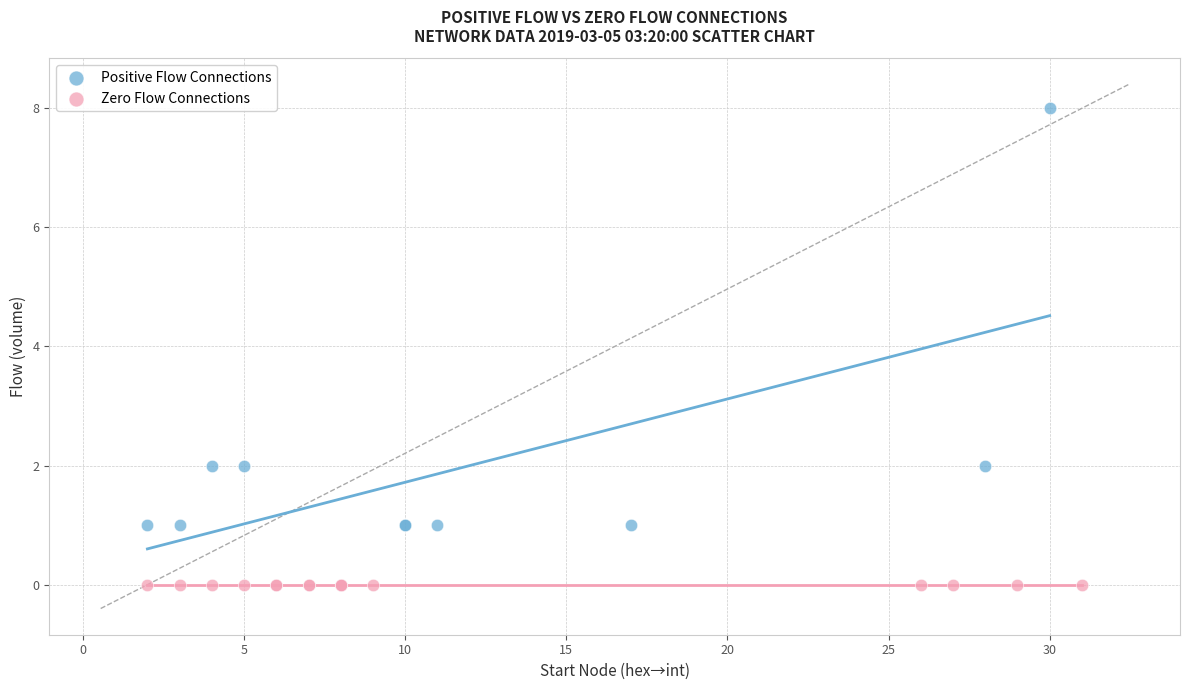

Which series reaches the maximum Y coordinate?

Positive Flow Connections